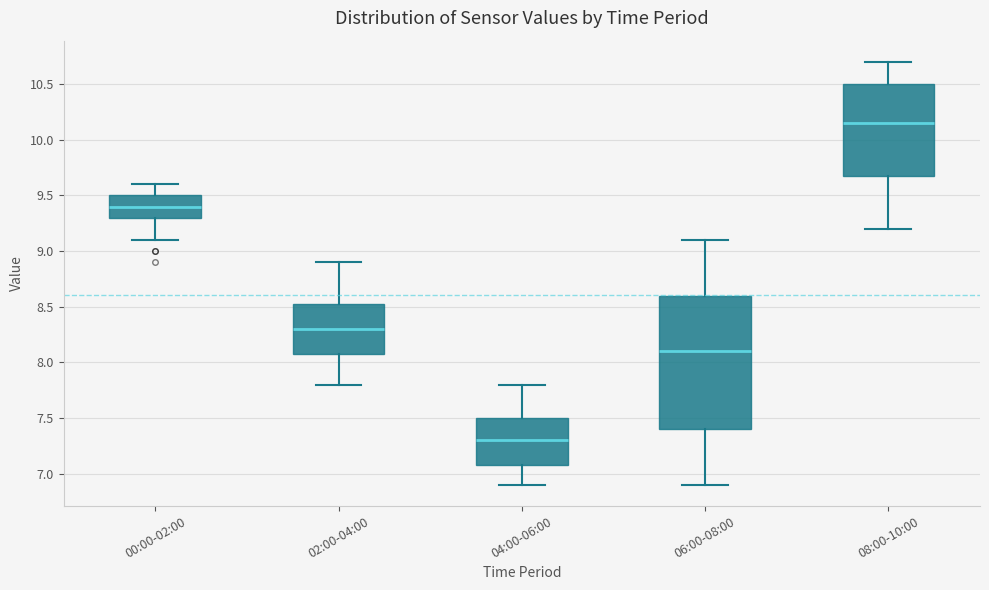

Reading left to right, read every box against the y-axis: the position of its median line, the range the box covers, and the ends of its whiskers. The values are not printed on the chart, so give them approximately, as read against the axis.

00:00-02:00: median 9.40, box 9.30 to 9.50, whiskers 9.10 to 9.60
02:00-04:00: median 8.30, box 8.10 to 8.55, whiskers 7.80 to 8.90
04:00-06:00: median 7.30, box 7.10 to 7.50, whiskers 6.90 to 7.80
06:00-08:00: median 8.10, box 7.40 to 8.60, whiskers 6.90 to 9.10
08:00-10:00: median 10.15, box 9.70 to 10.50, whiskers 9.20 to 10.70